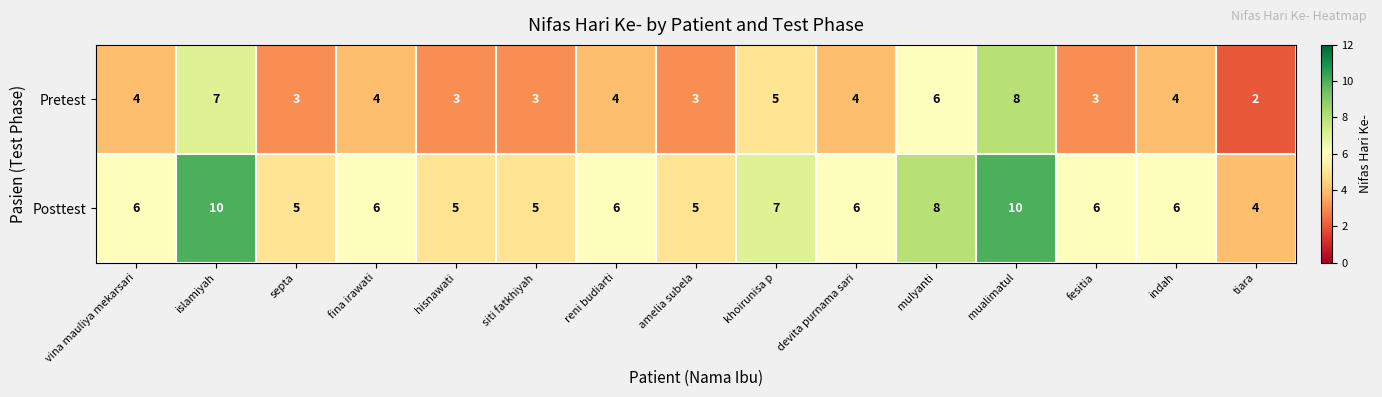

What is the sum of the Posttest values at mualimatul and fesitia?

16